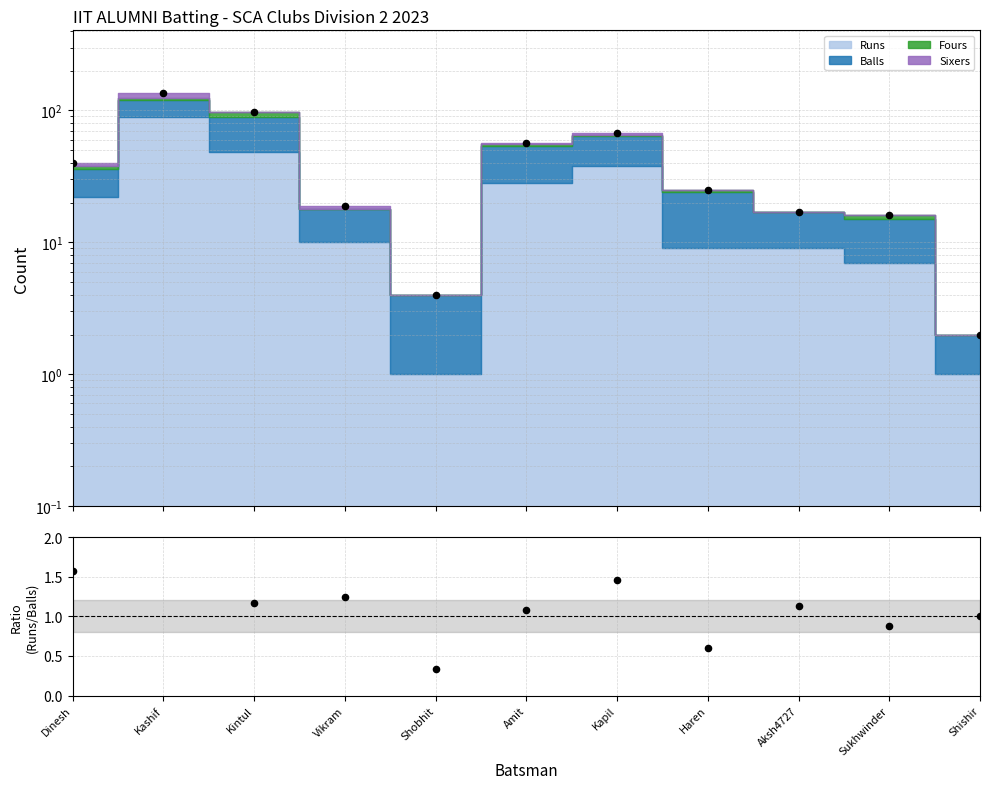

Which series has the largest Y range (max minus min)?

Total